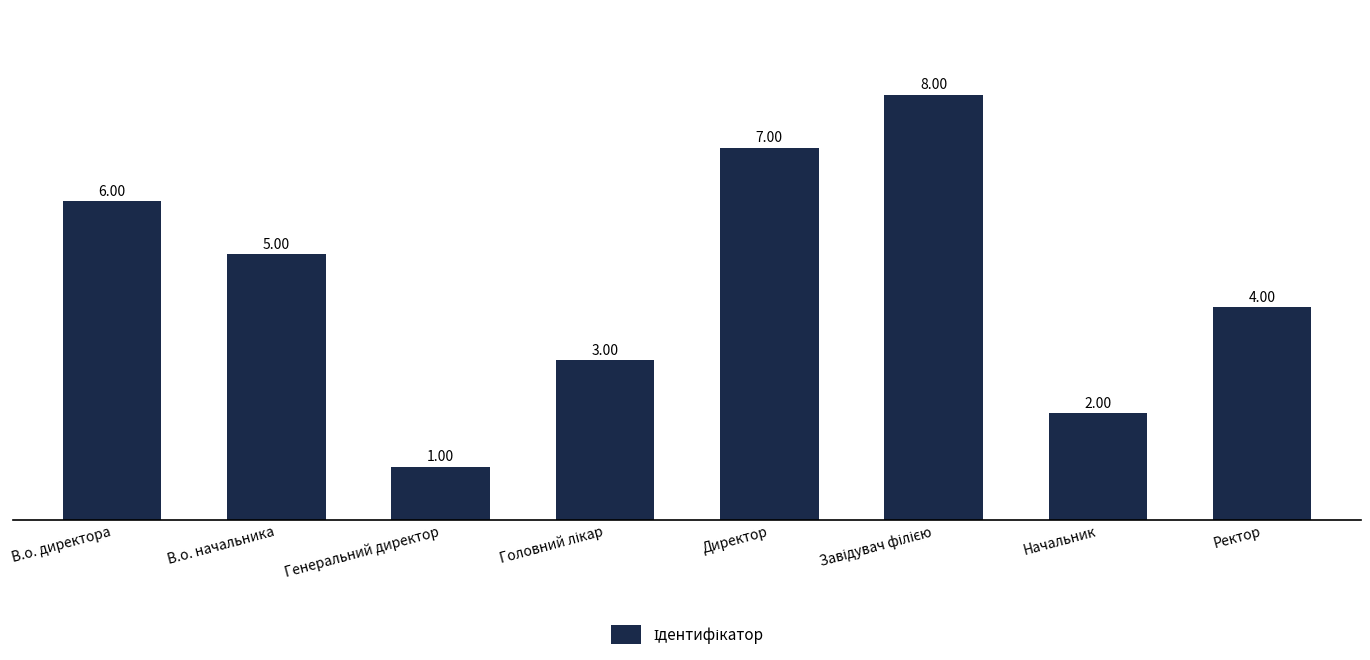

Which category has the lowest value across all series?

Генеральний директор